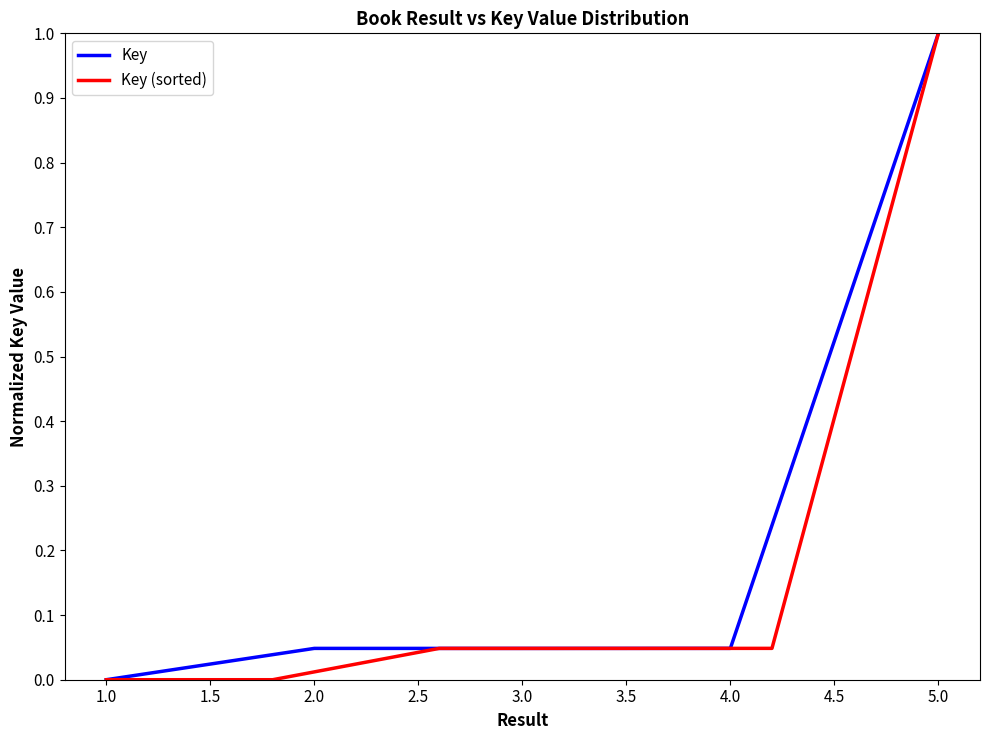

True or false: Key (sorted) has a value of 0.4 at 1.0.

False